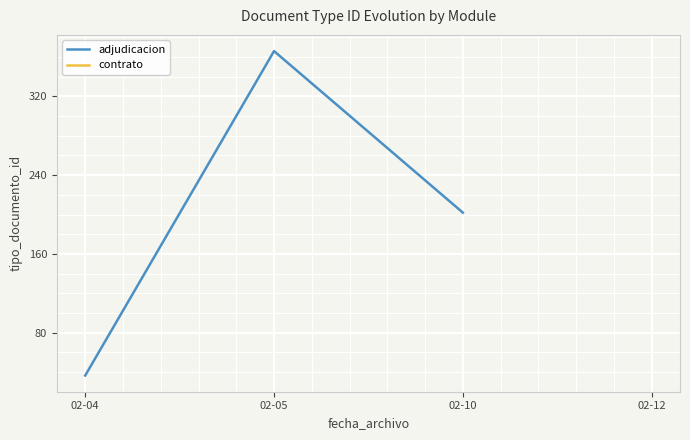

Reading right to left, what are all the values shown in this chart?

02-10=202.0	02-05=366.0	02-04=36.6